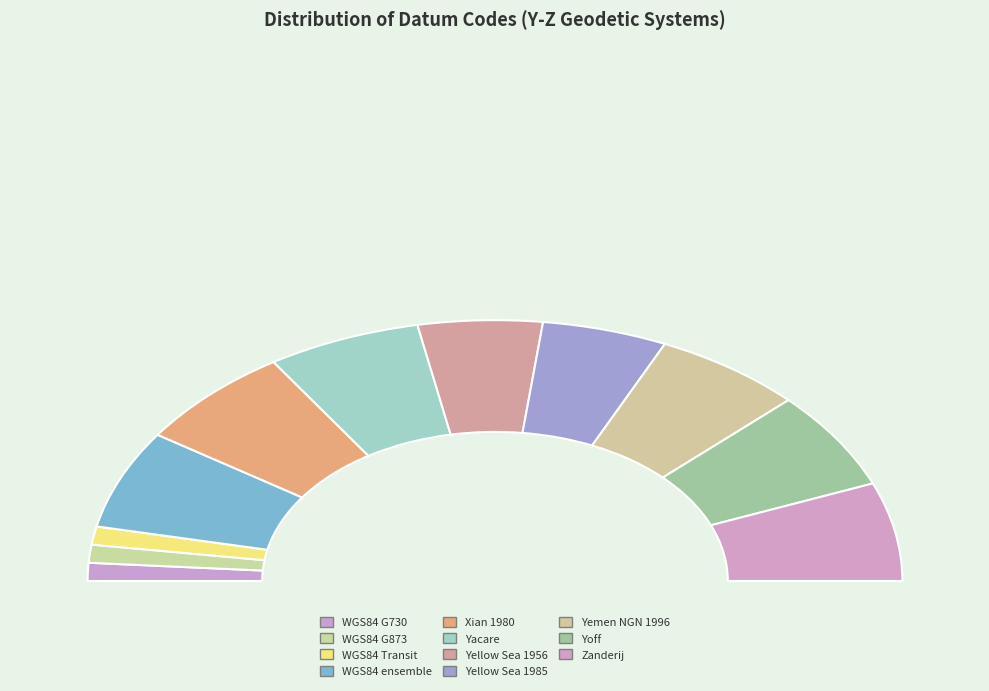

Count the number of slices in the pie.

11